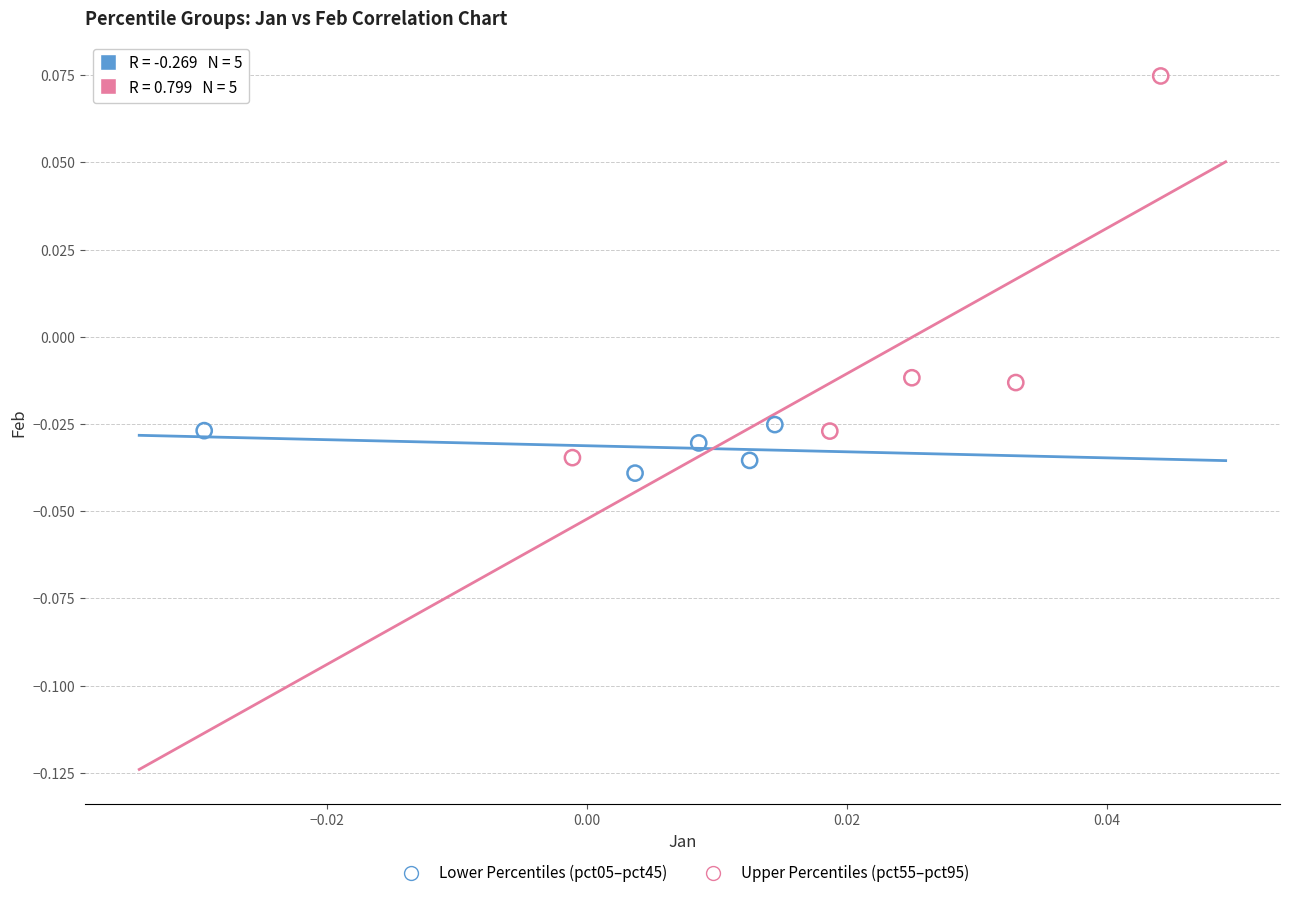

Which series has the widest spread of Y values?

Upper Percentiles (pct55–pct95)